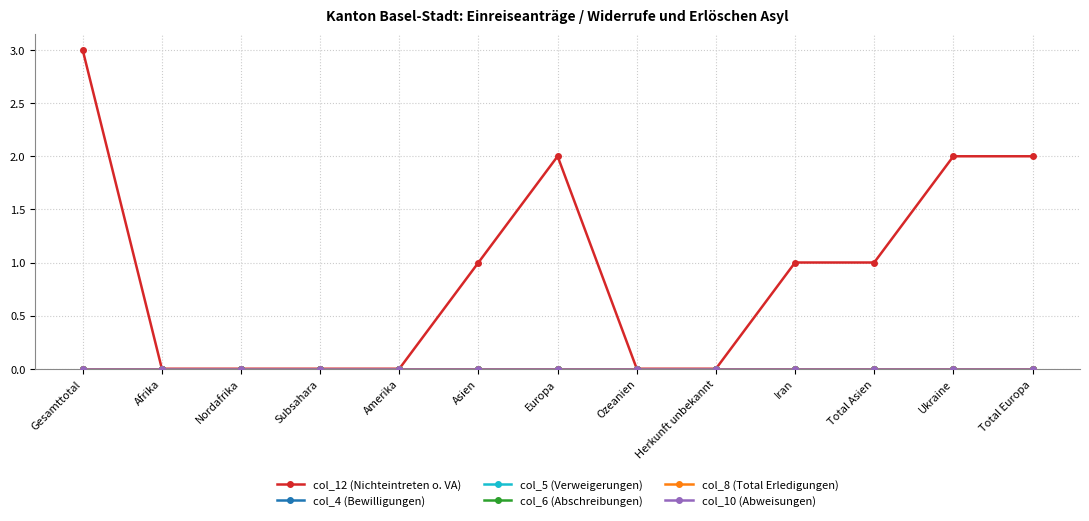

Does the chart have visible grid lines?

Yes